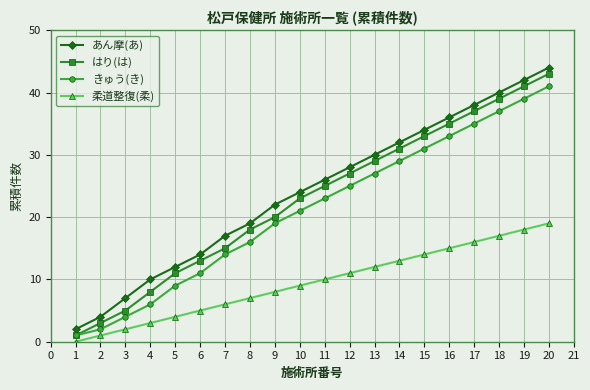

Is the value of きゅう(き) at 14 greater than the value of あん摩(あ) at 9?

Yes